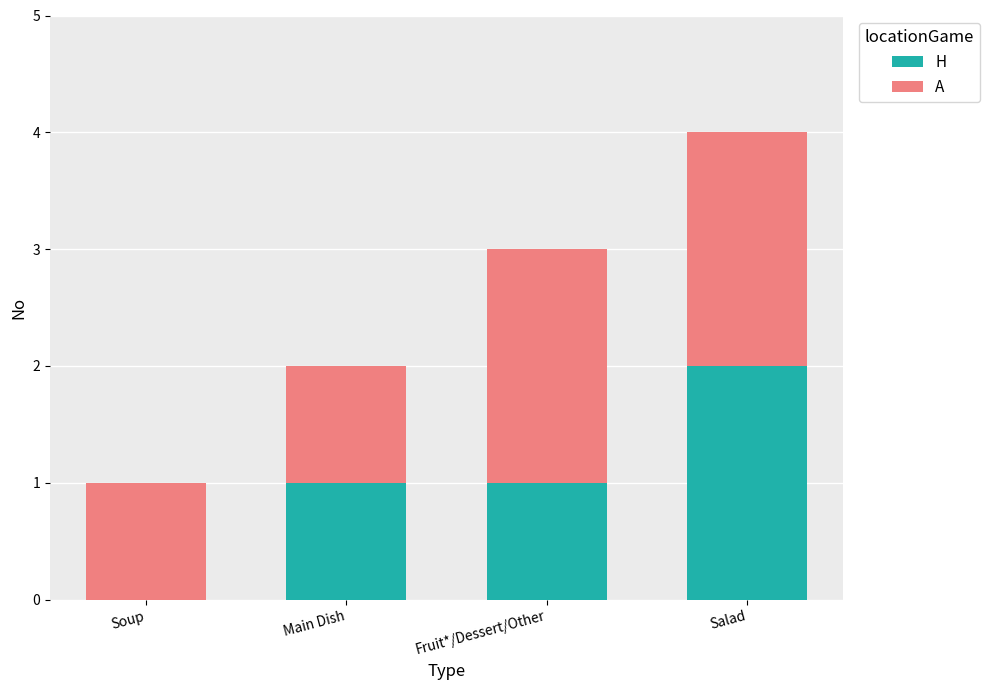

Which category has the highest value in the H series?

Salad